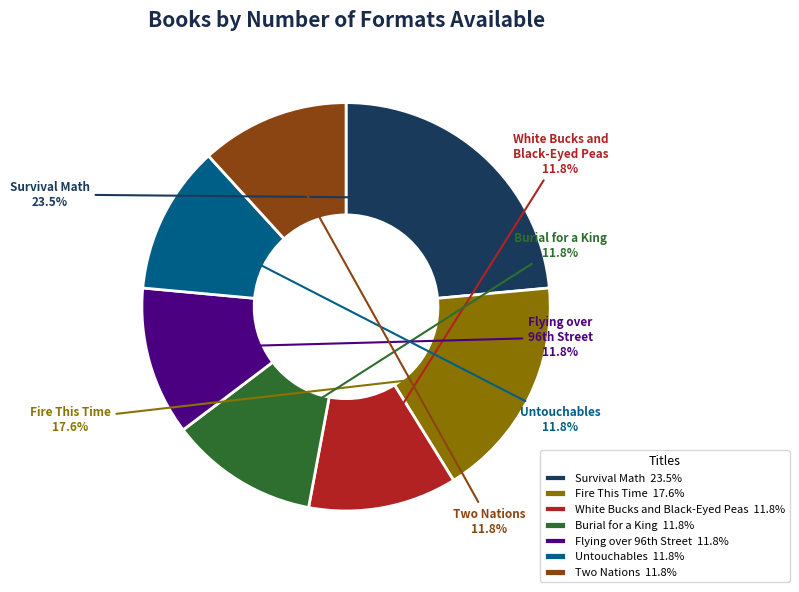

What is the ratio of the value at Fire This Time to the value at Two Nations?

1.5